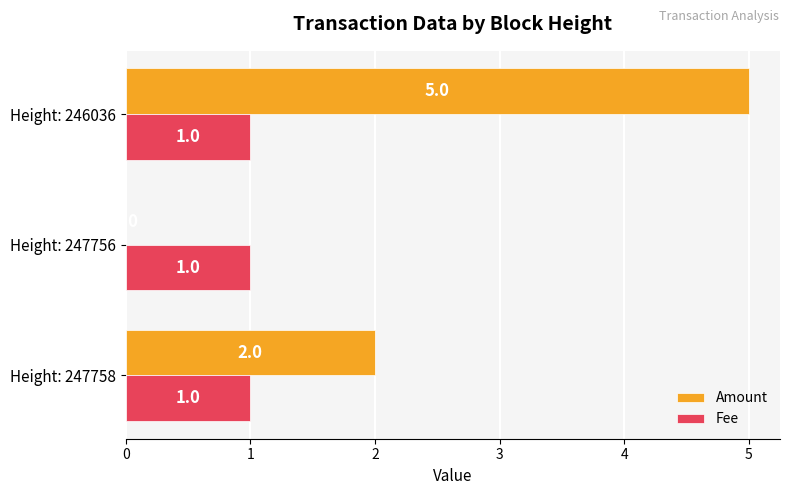

The value of Amount at Height: 247756 is -3. True or false?

False